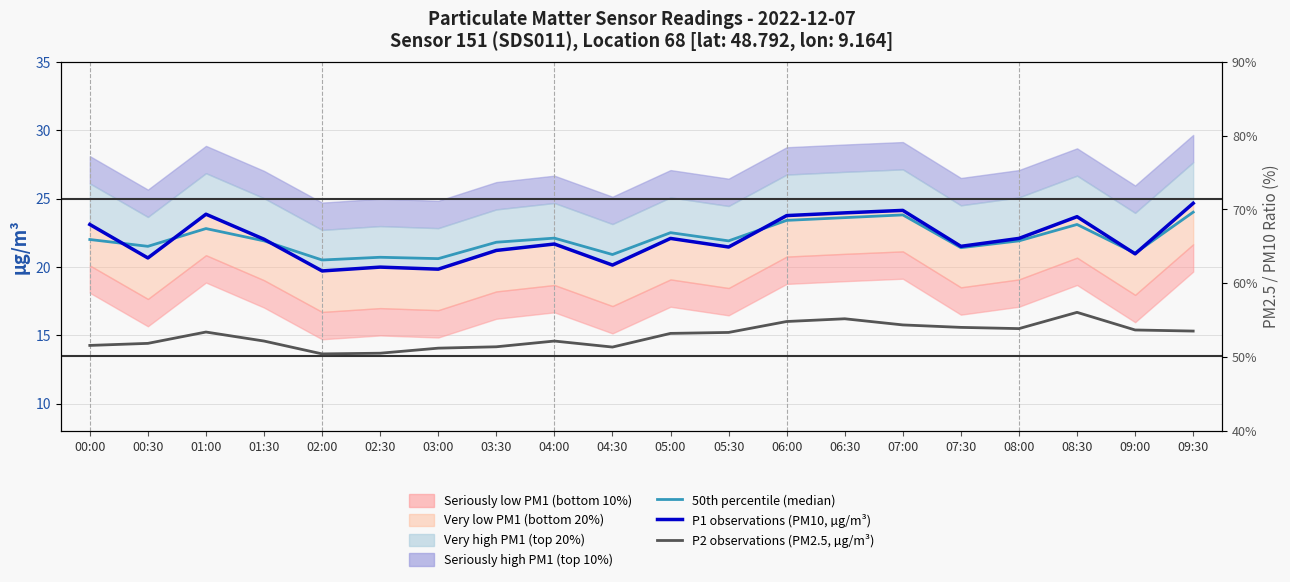

What is the total value across all series at 08:30?

63.4